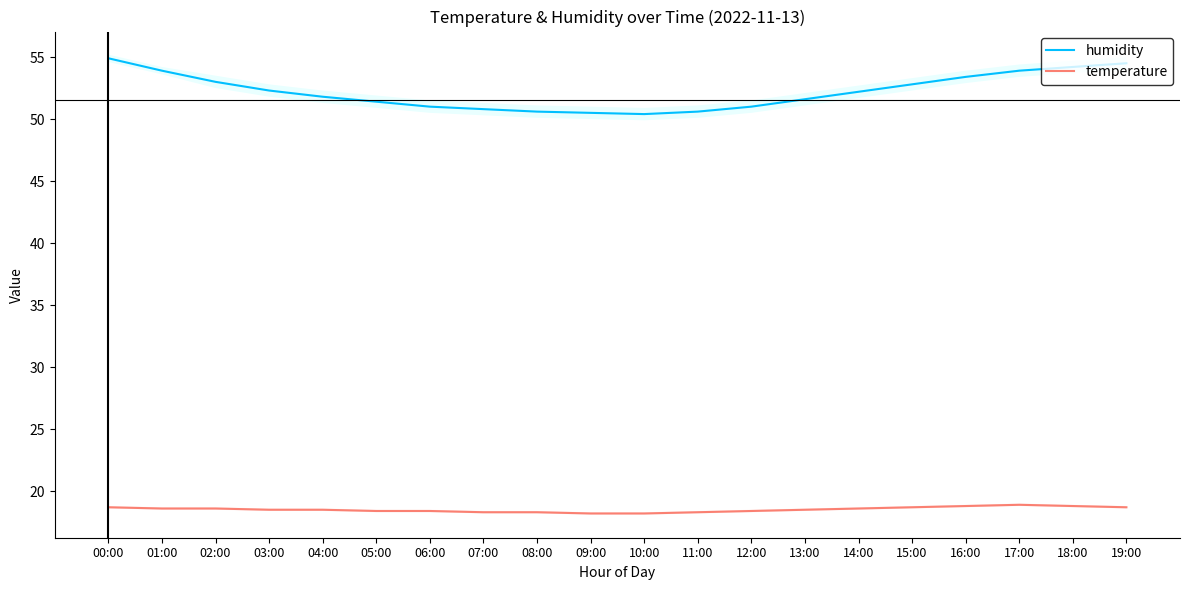

True or false: temperature and humidity intersect in this chart.

False